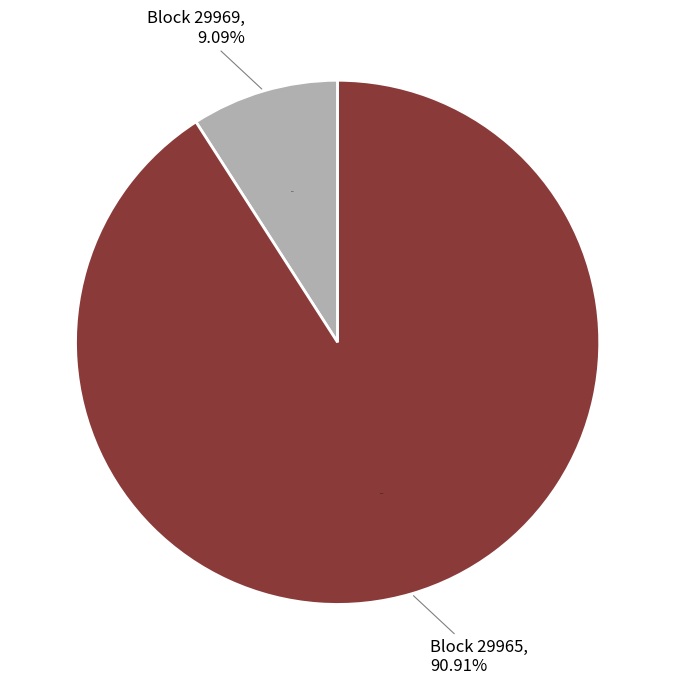

How many slices are in this pie chart?

2